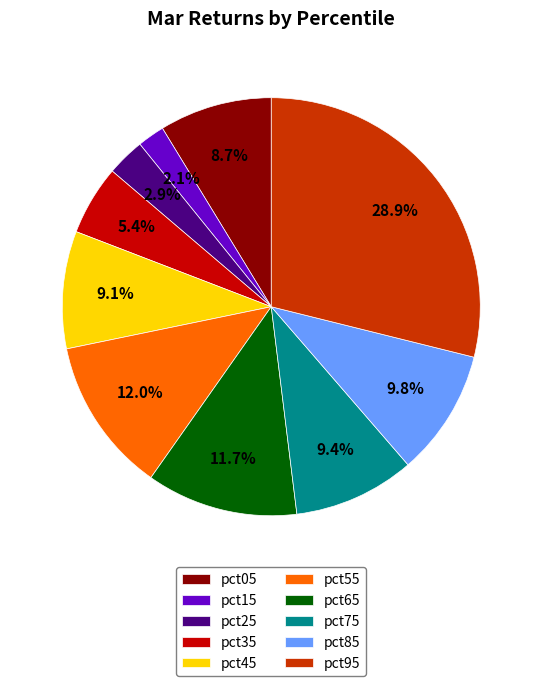

Between pct55 and pct95, which is larger?

pct95